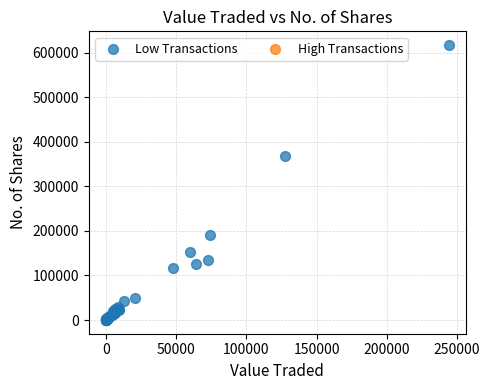

What Y value in the scatter plot is closest to 308517?

368120